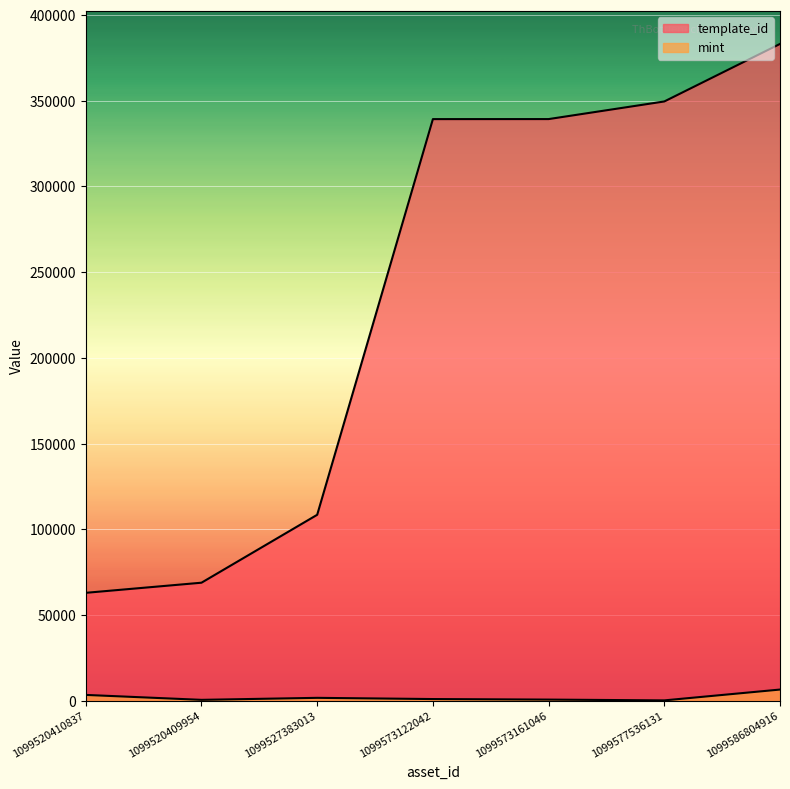

True or false: mint and template_id intersect in this chart.

False